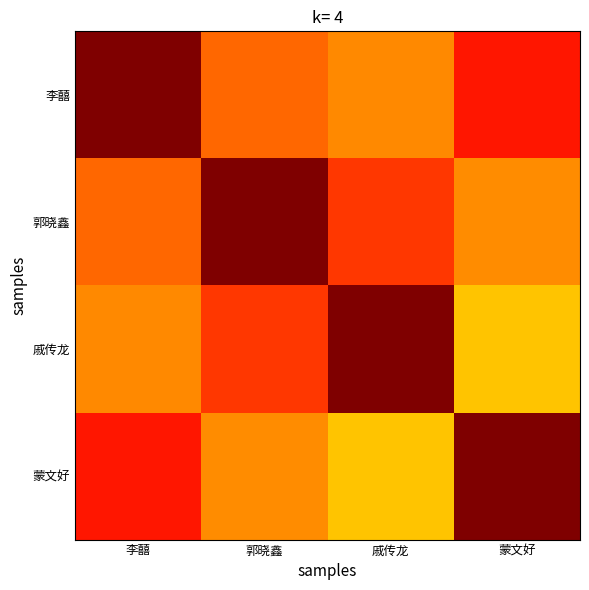

What is the total value across all series at 李囍?

3.4